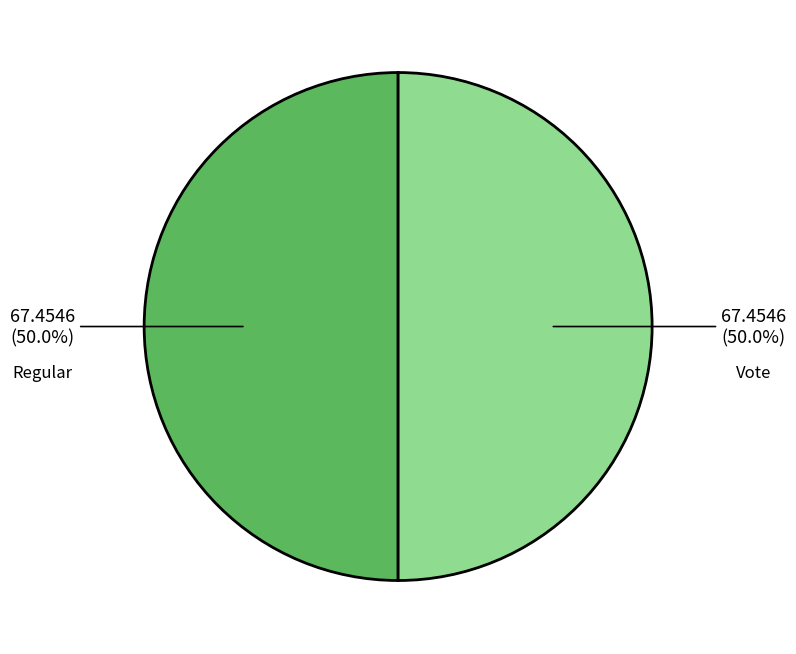

The Vote slice represents 99% of the pie. True or false?

False